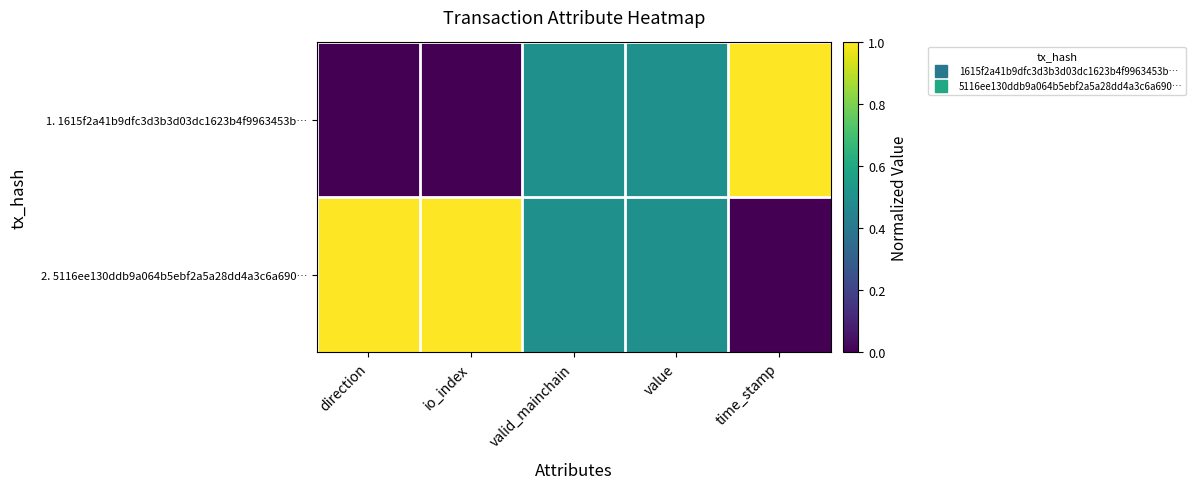

Reading right to left, list all the values displayed in this chart.

1. 1615f2a41b9dfc3d3b3d03dc1623b4f9963453b…: time_stamp=1.0	value=0.5	valid_mainchain=0.5	io_index=0.0	direction=0.0
2. 5116ee130ddb9a064b5ebf2a5a28dd4a3c6a690…: time_stamp=0.0	value=0.5	valid_mainchain=0.5	io_index=1.0	direction=1.0